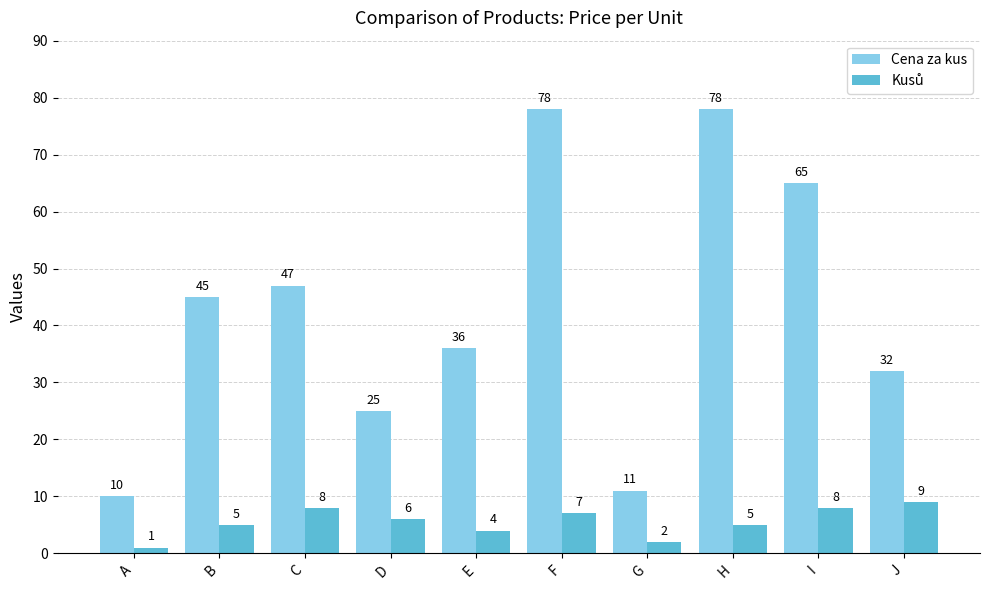

At which category is the sum across all series the highest?

F